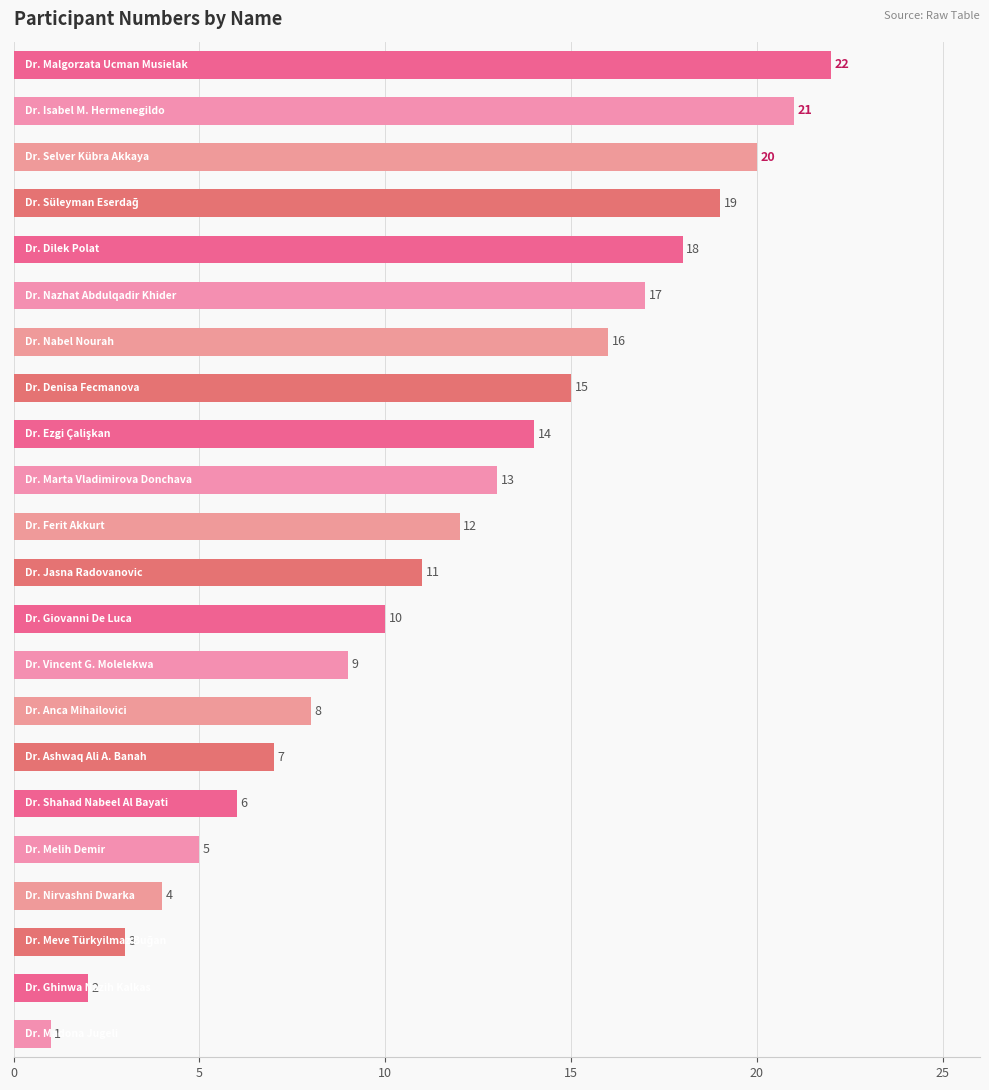

What is the difference between the maximum and minimum values?

21